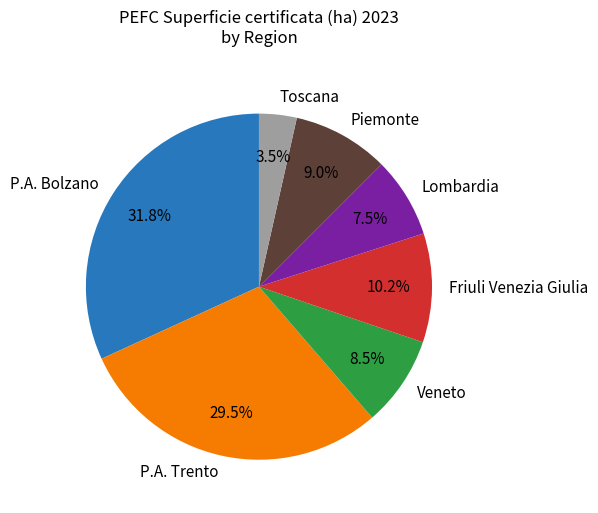

Which slice is the smallest?

Toscana